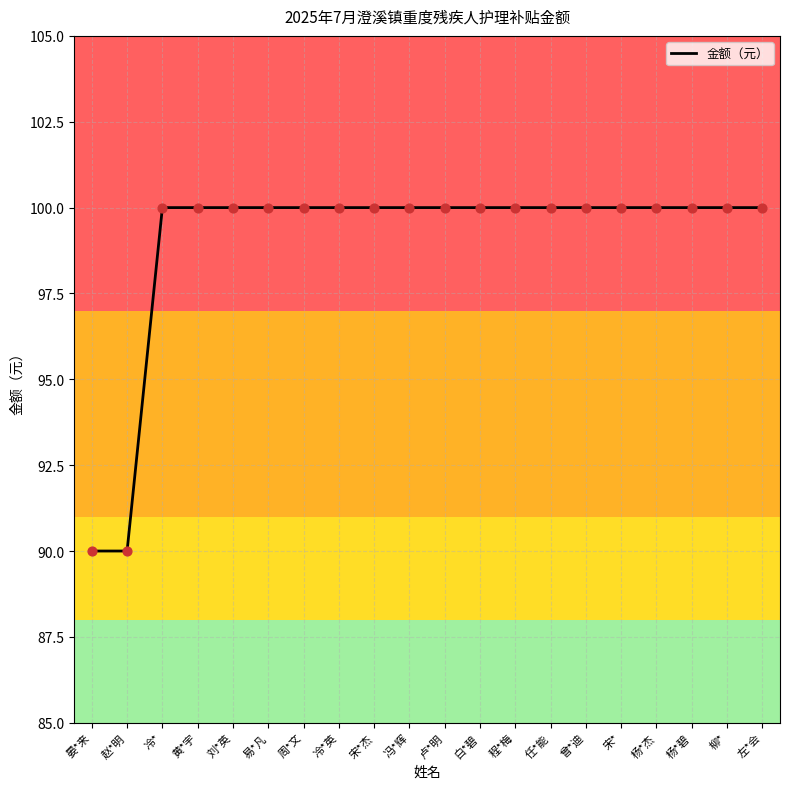

What is the ratio of the value at 冷*英 to the value at 任*能?

1.0